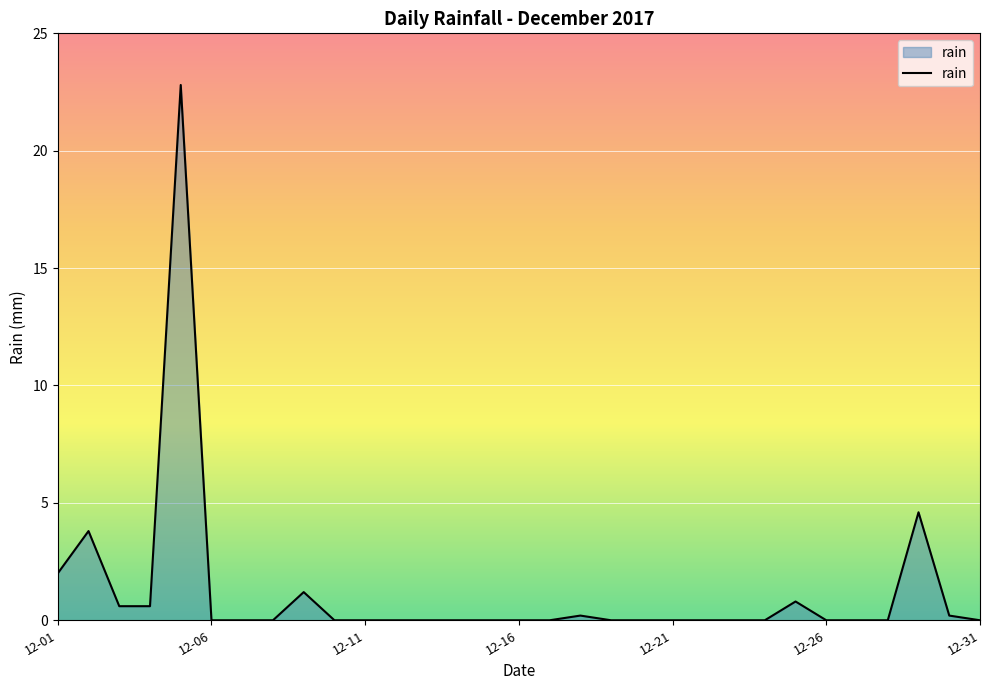

Reading left to right, list all the values displayed in this chart.

2.0	3.8	0.6	0.6	22.8	0.0	0.0	0.0	1.2	0.0	0.0	0.0	0.0	0.0	0.0	0.0	0.0	0.2	0.0	0.0	0.0	0.0	0.0	0.0	0.8	0.0	0.0	0.0	4.6	0.2	0.0